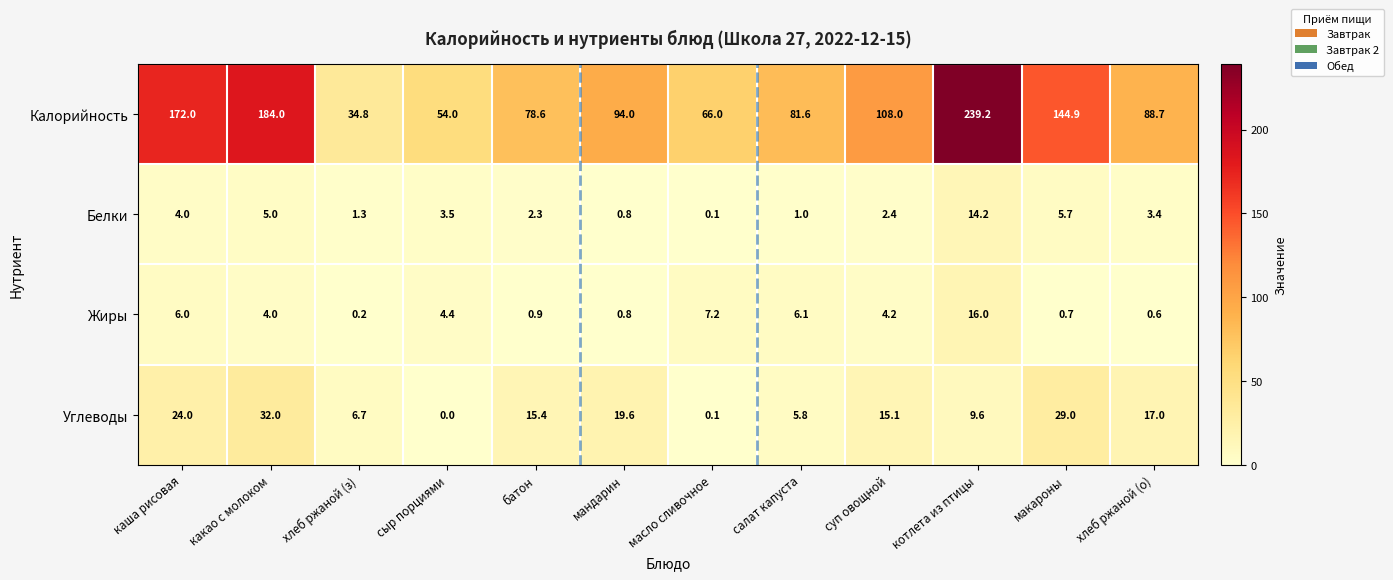

Is the value of Белки at котлета из птицы greater than the value of Углеводы at батон?

No